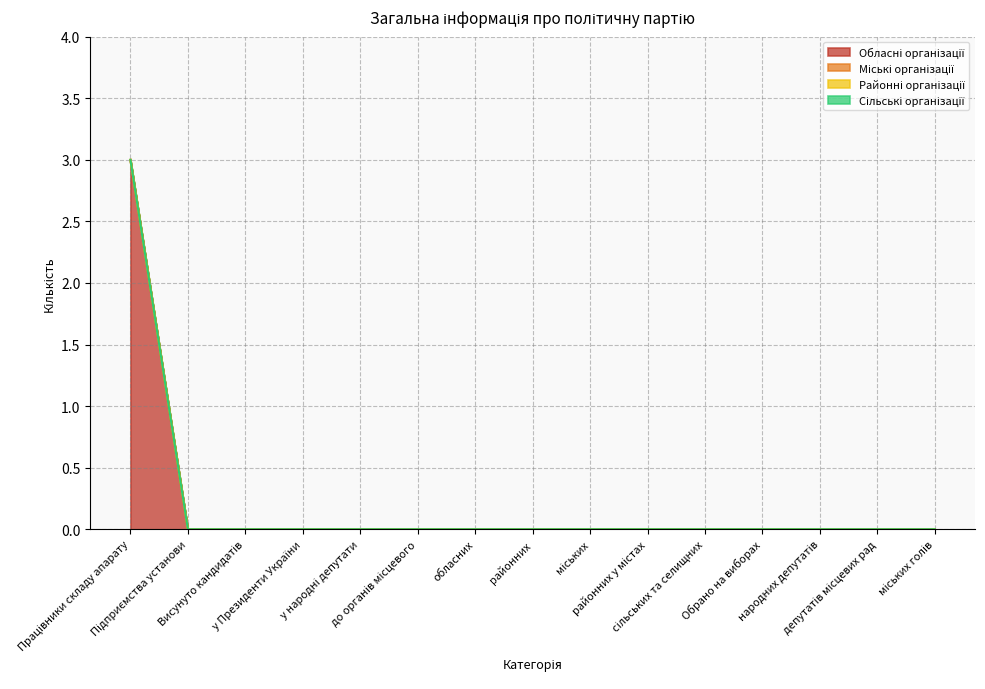

The value of Районні організації at депутатів місцевих рад is 0. True or false?

True